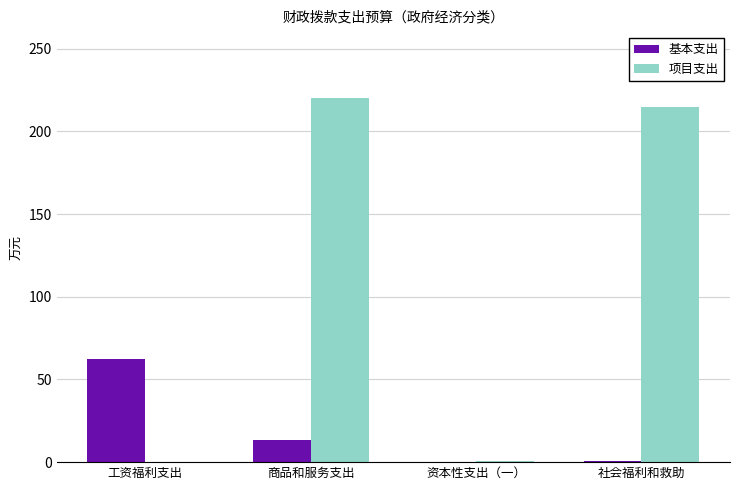

What is the sum of the 基本支出 values at 工资福利支出 and 商品和服务支出?

75.8